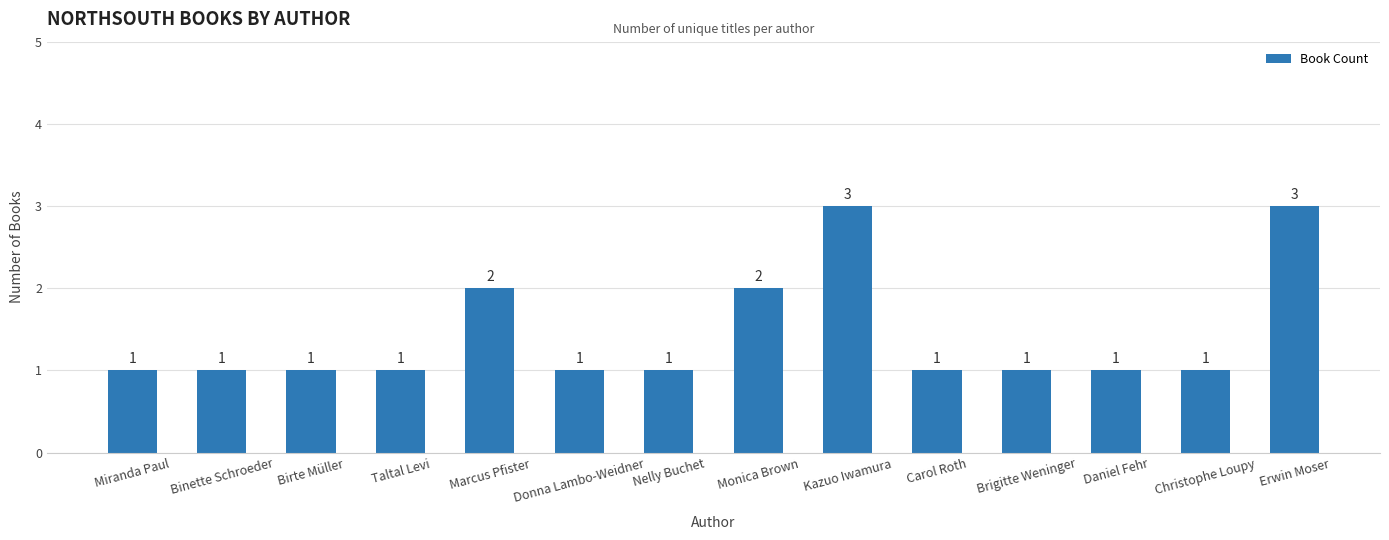

What is the change in value from Marcus Pfister to Daniel Fehr?

-1